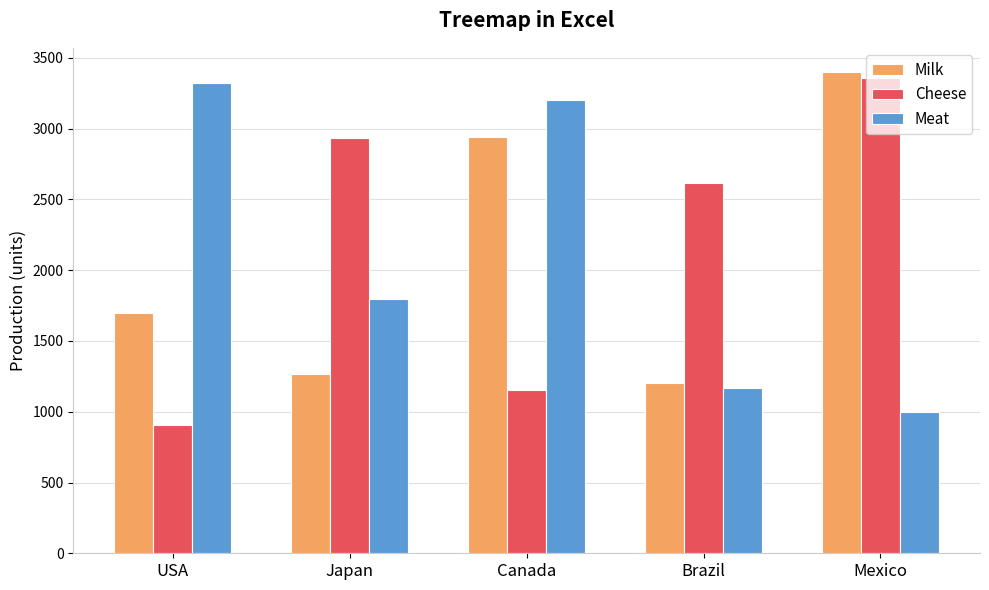

List the labels in order of Milk value, smallest first.

Brazil, Japan, USA, Canada, Mexico